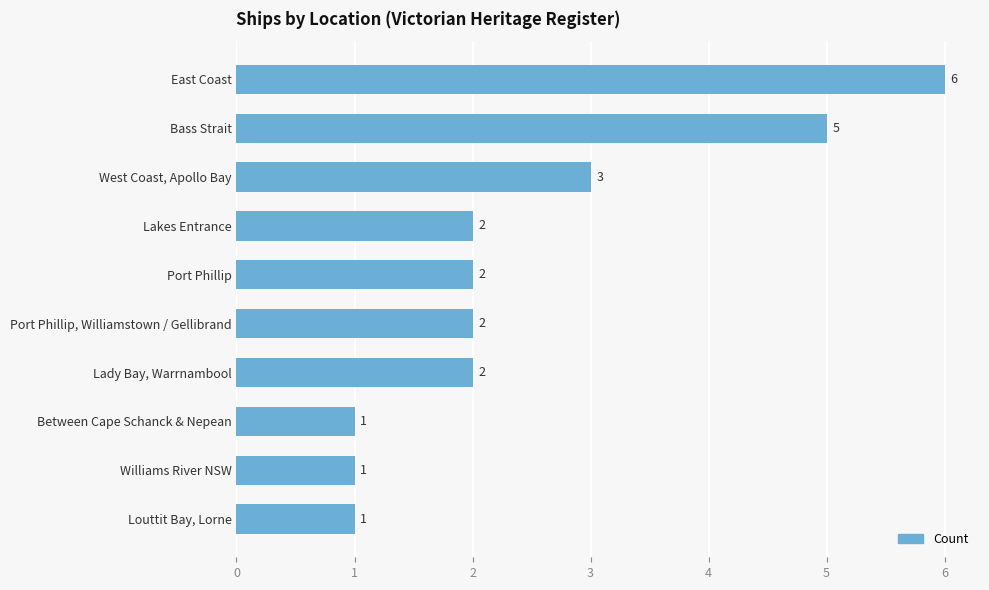

What position from the top is Lakes Entrance?

4